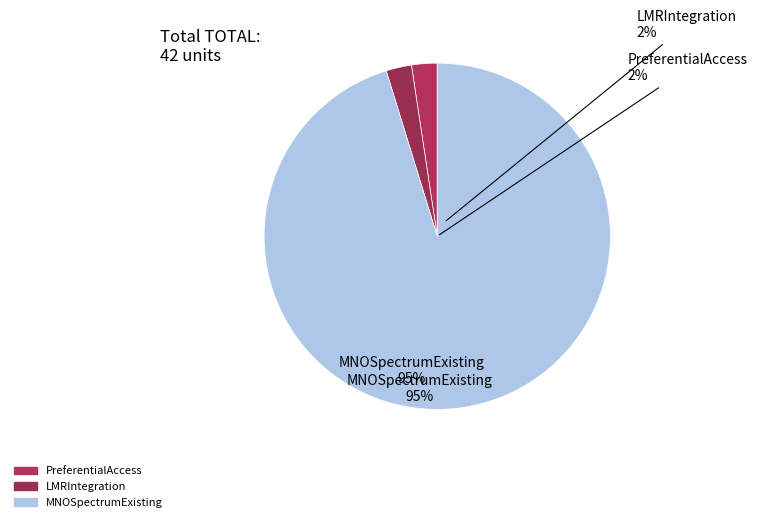

Rank the categories by value from lowest to highest.

PreferentialAccess, LMRIntegration, MNOSpectrumExisting